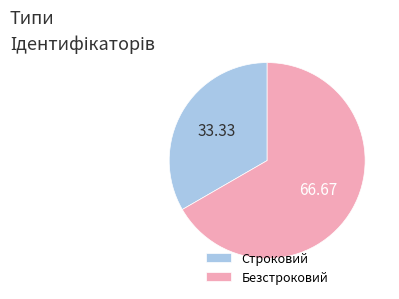

Approximately how many times larger is the value at Строковий compared to Безстроковий?

0.5